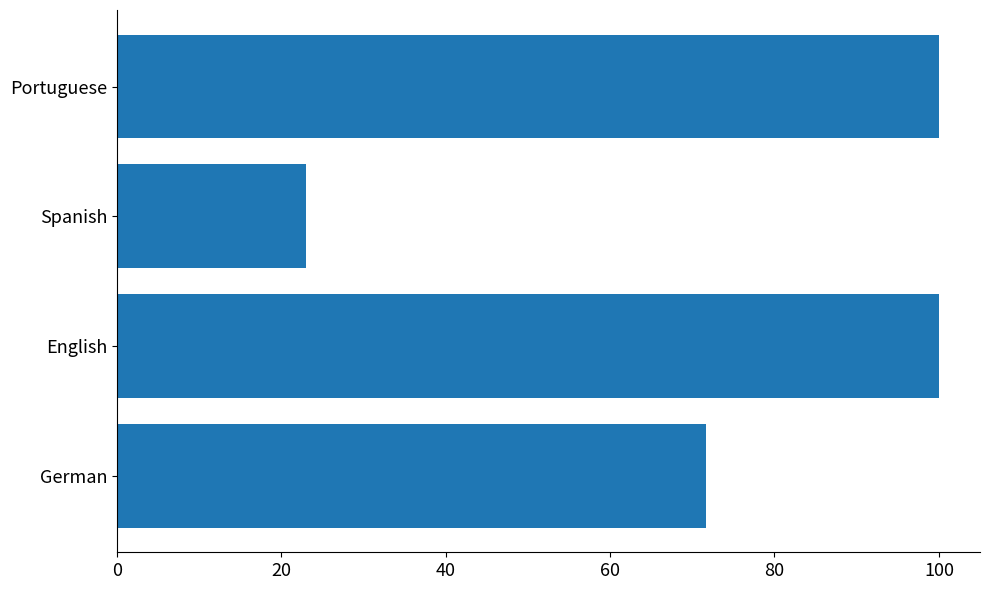

What is the difference between the second highest and minimum values?

77.0